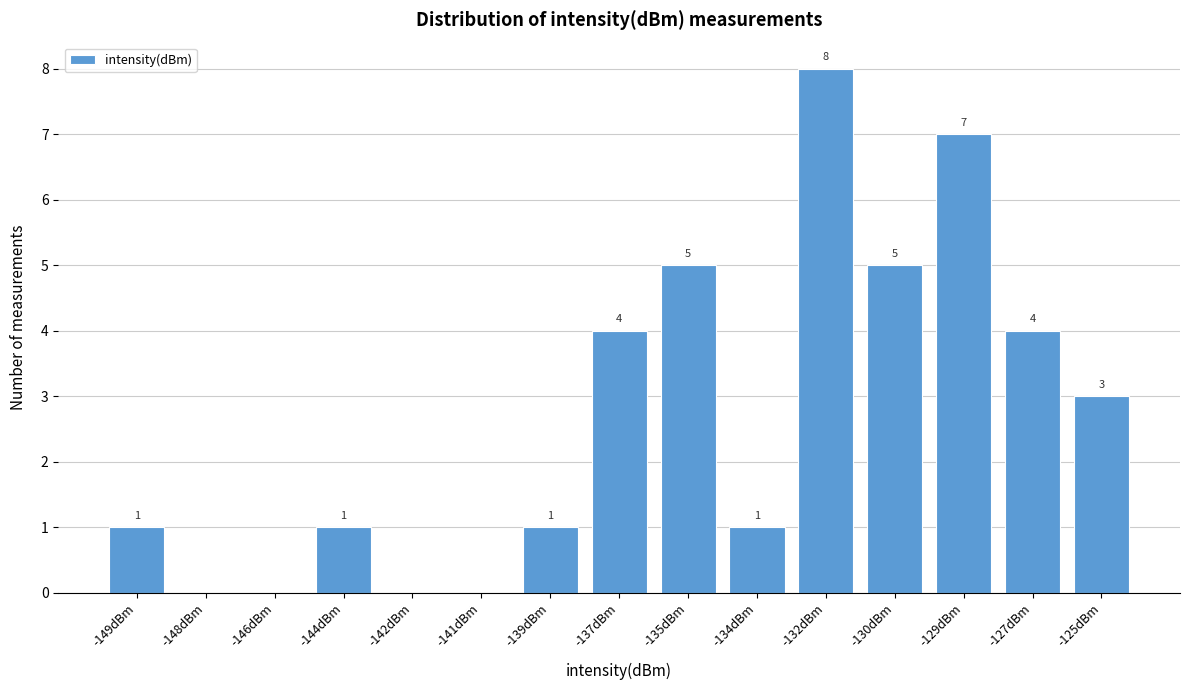

Reading left to right, what are all the values shown in this chart?

-149dBm=1	-148dBm=0	-146dBm=0	-144dBm=1	-142dBm=0	-141dBm=0	-139dBm=1	-137dBm=4	-135dBm=5	-134dBm=1	-132dBm=8	-130dBm=5	-129dBm=7	-127dBm=4	-125dBm=3